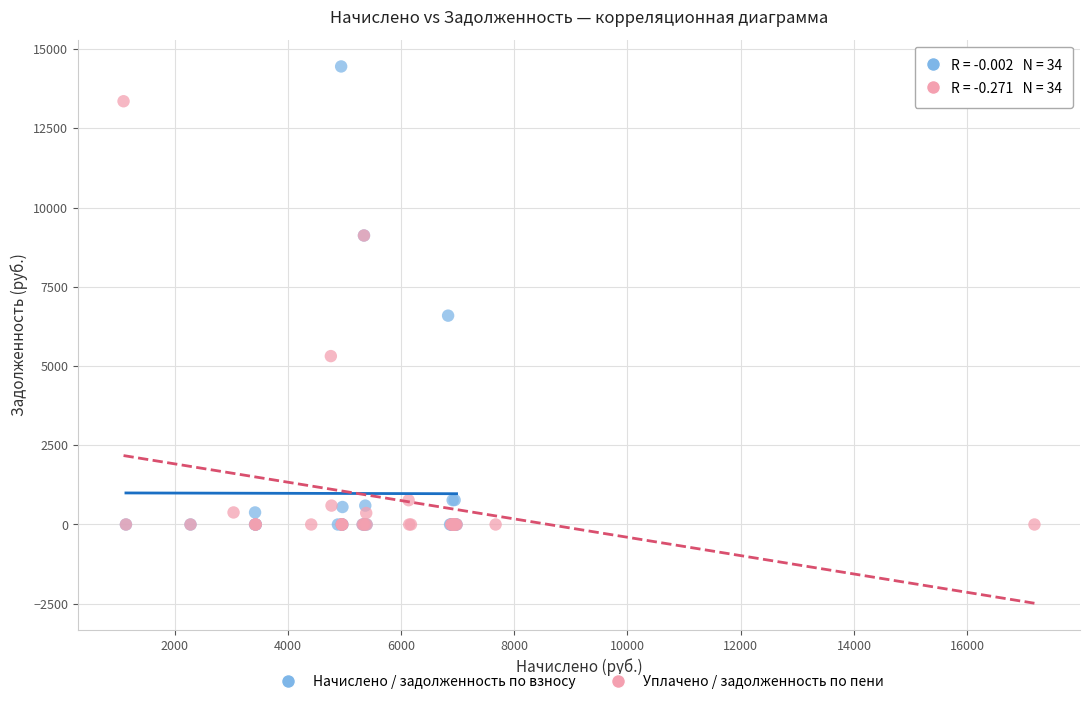

Which series reaches the maximum Y coordinate?

Начислено / задолженность по взносу